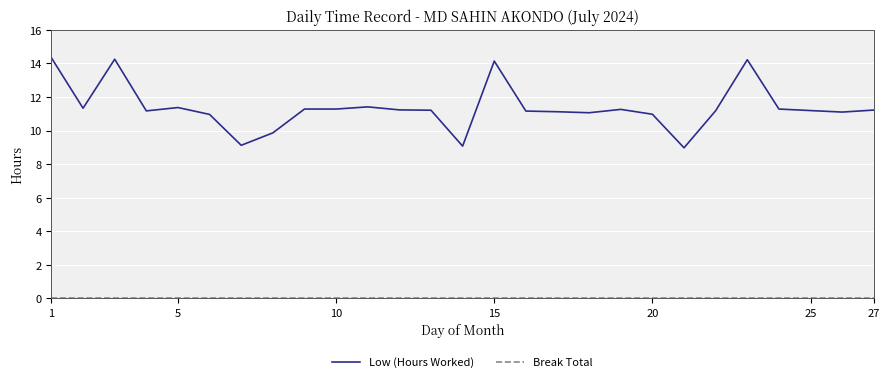

Which series has the largest total across all categories?

Low (Hours Worked)